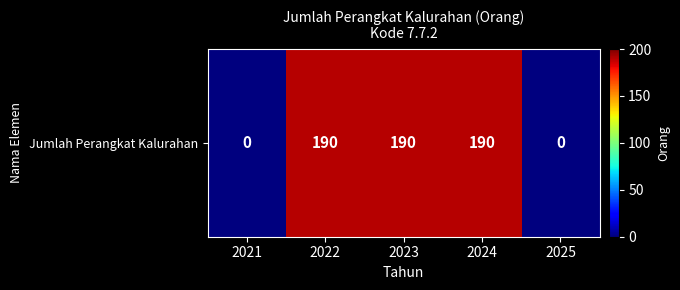

Reading right to left, transcribe all the data shown in this chart.

0	190	190	190	0